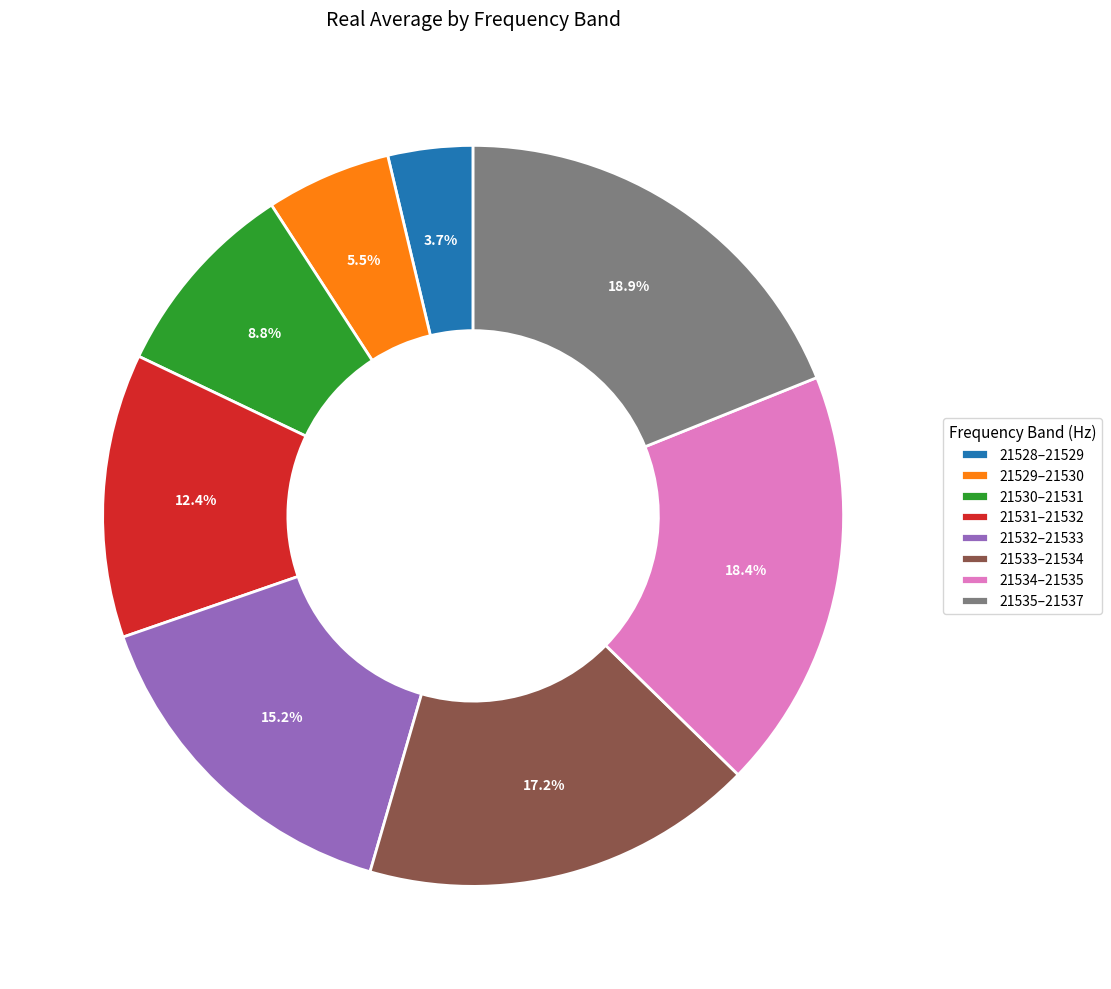

Combined, do 21534–21535 and 21535–21537 account for over 50%?

No